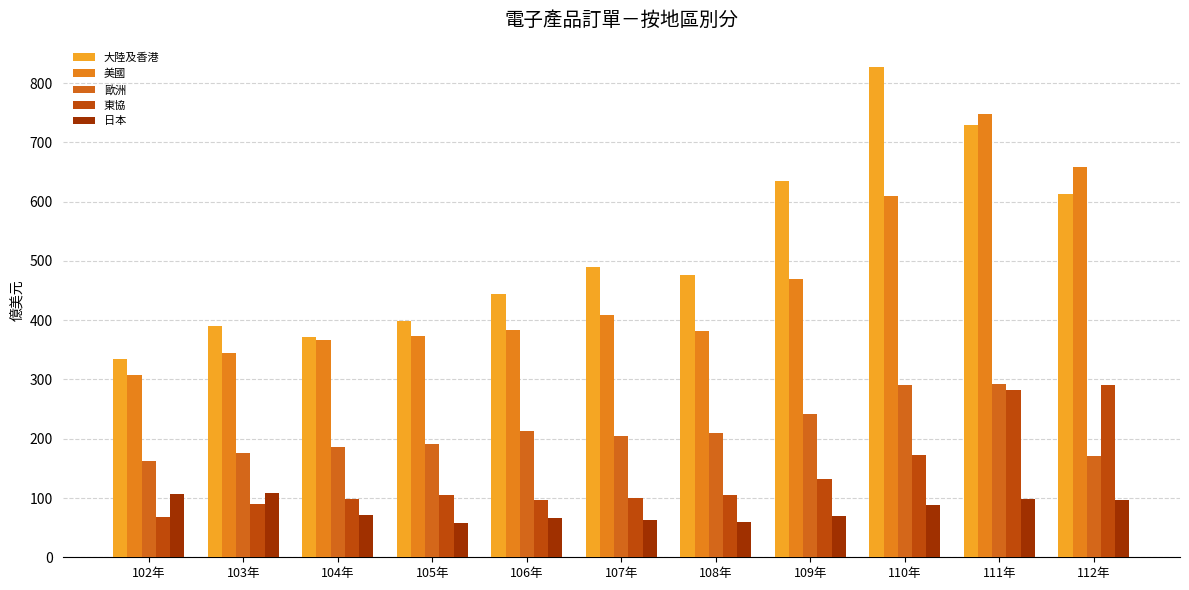

At how many categories does at least one series exceed 603?

4